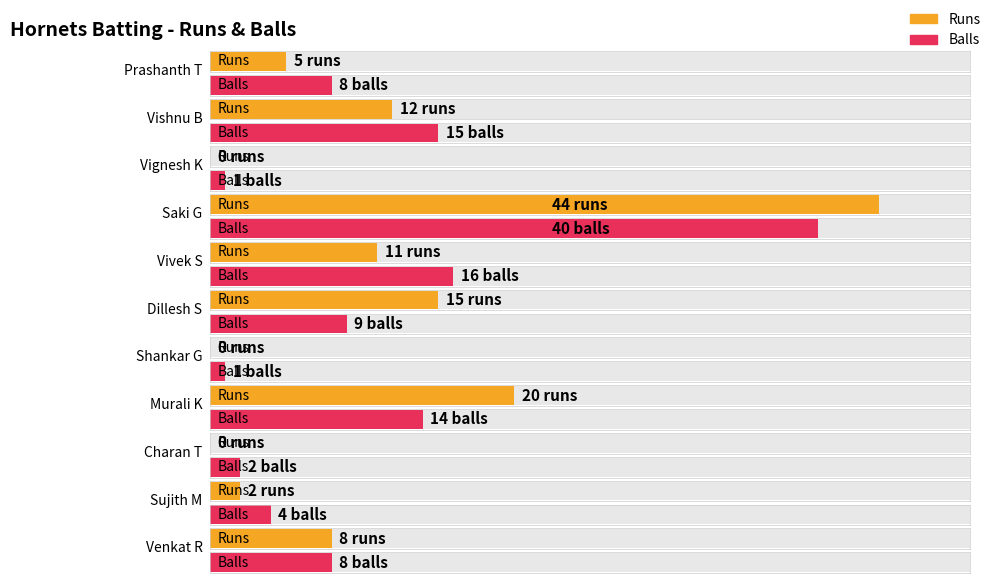

What are all the series names shown in the legend?

Runs, Balls